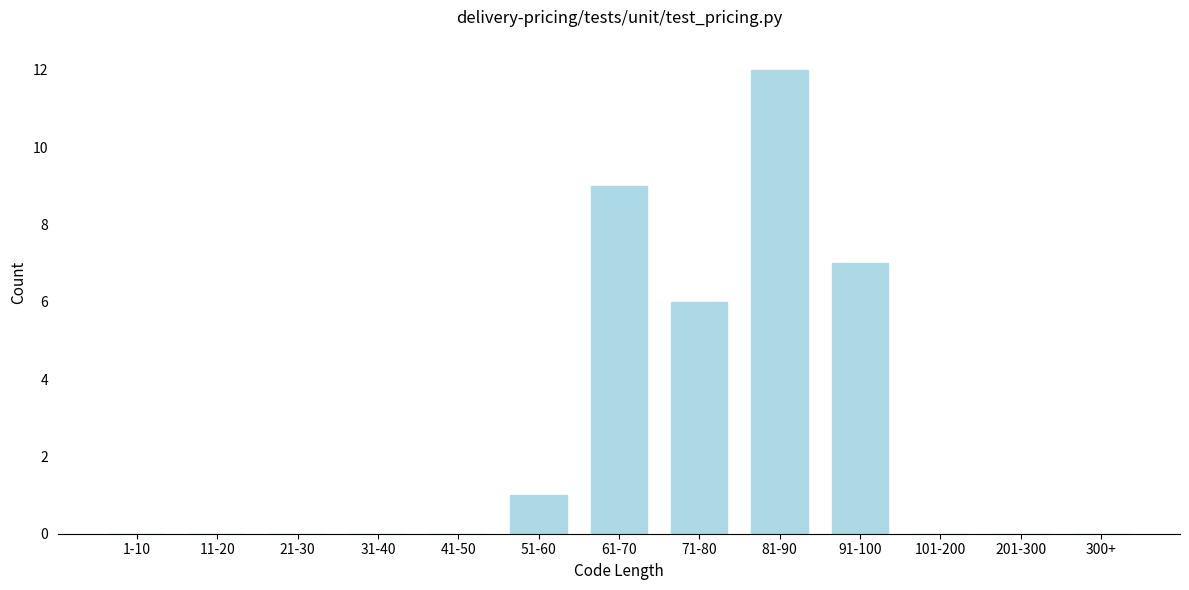

Reading left to right, what are all the values shown in this chart?

1-10=0	11-20=0	21-30=0	31-40=0	41-50=0	51-60=1	61-70=9	71-80=6	81-90=12	91-100=7	101-200=0	201-300=0	300+=0